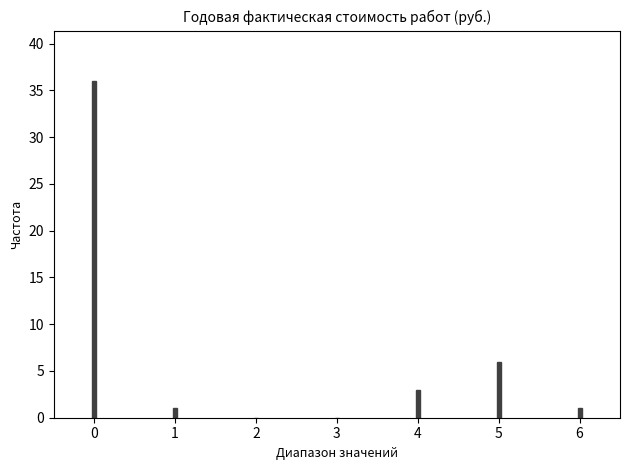

Reading left to right, extract all data points from this chart.

0=36	1=1	2=0	3=0	4=3	5=6	6=1